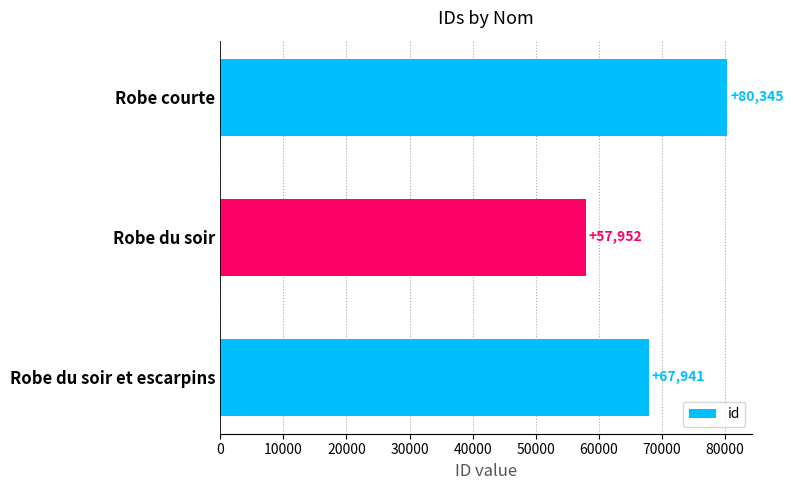

Count the number of data series in this chart.

1